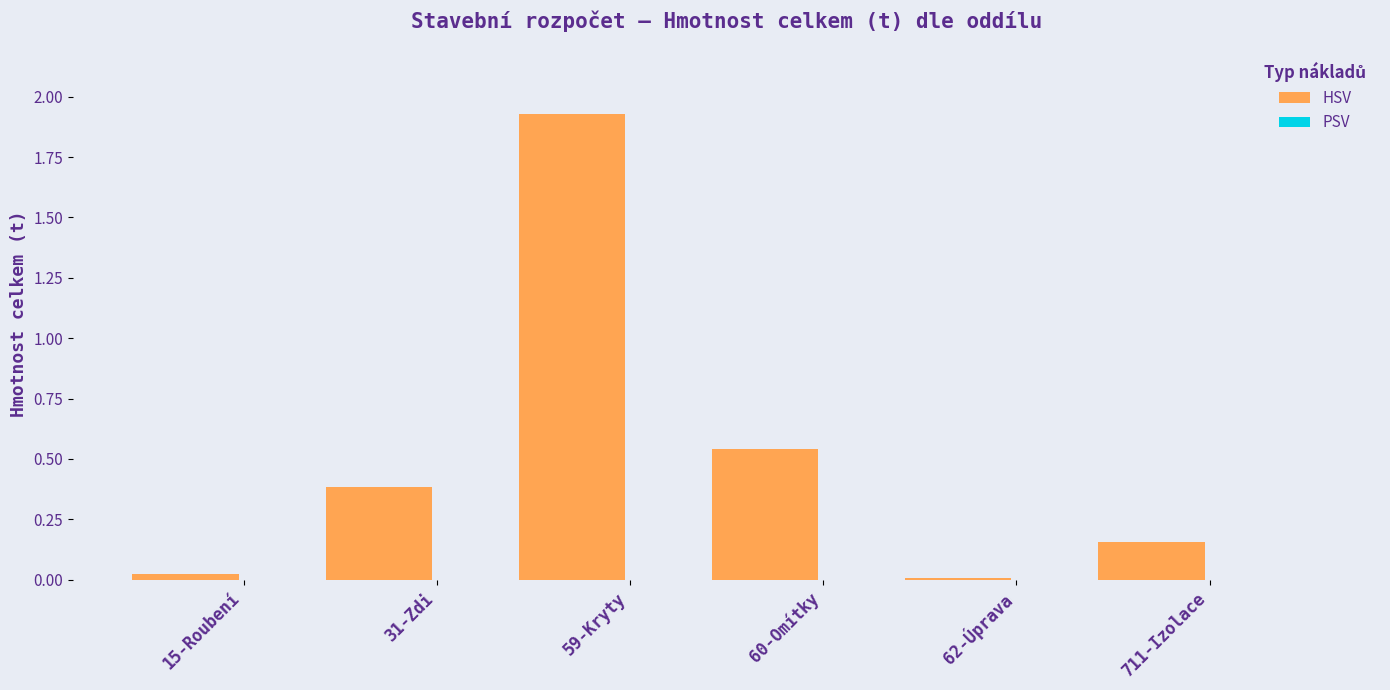

What is the sum of all values?

3.0